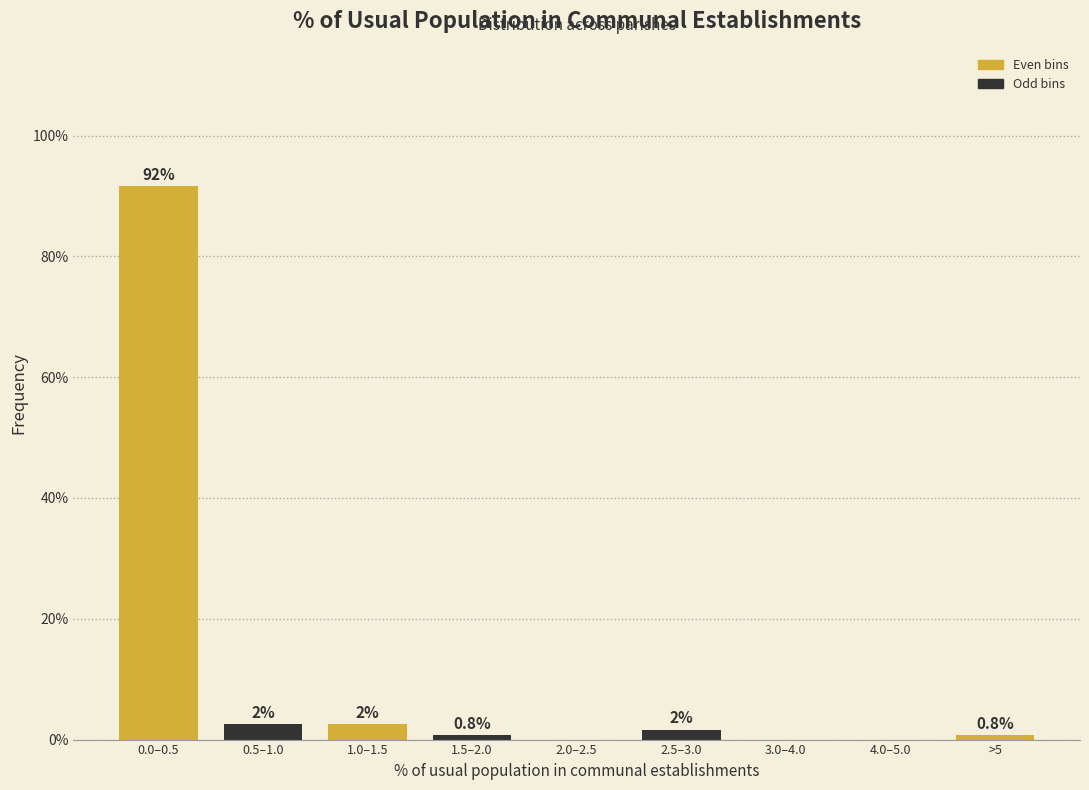

Between 2.5–3.0 and 3.0–4.0, which is larger?

2.5–3.0